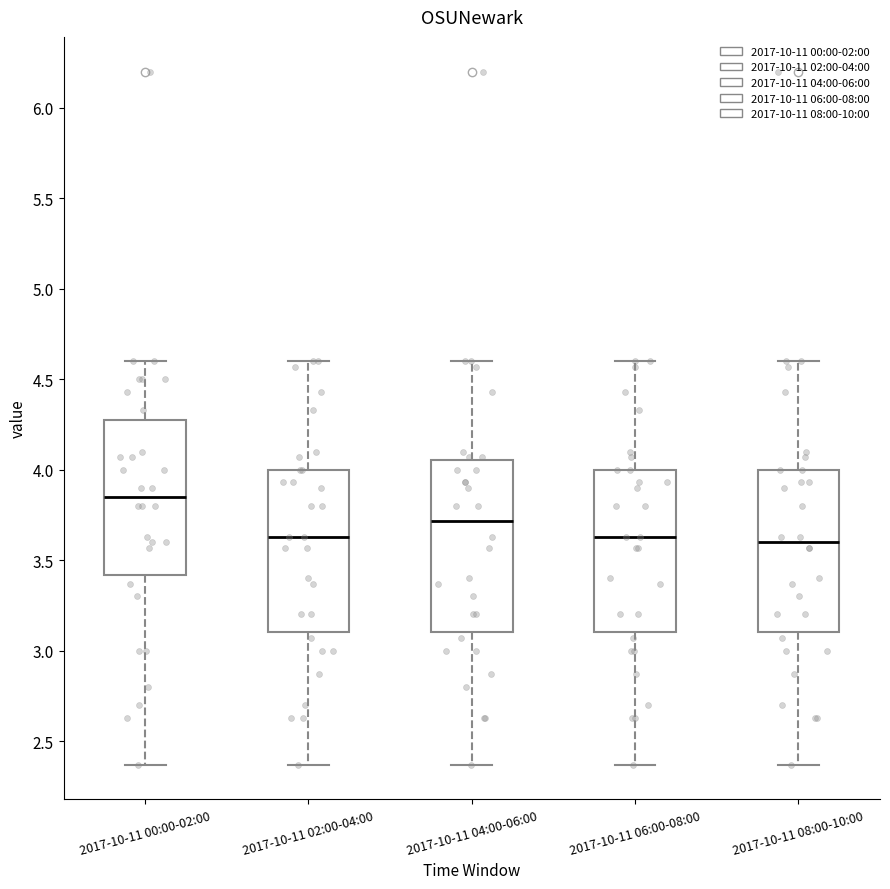

Reading left to right, transcribe this box plot: for each box, give where its median line is, the range the box spans, and where its two whiskers end, as read against the y-axis. The values are not printed on the chart, so give them approximately, as read against the axis.

2017-10-11 00:00-02:00: median 3.85, box 3.40 to 4.25, whiskers 2.35 to 4.60
2017-10-11 02:00-04:00: median 3.65, box 3.10 to 4.00, whiskers 2.35 to 4.60
2017-10-11 04:00-06:00: median 3.70, box 3.10 to 4.05, whiskers 2.35 to 4.60
2017-10-11 06:00-08:00: median 3.65, box 3.10 to 4.00, whiskers 2.35 to 4.60
2017-10-11 08:00-10:00: median 3.60, box 3.10 to 4.00, whiskers 2.35 to 4.60